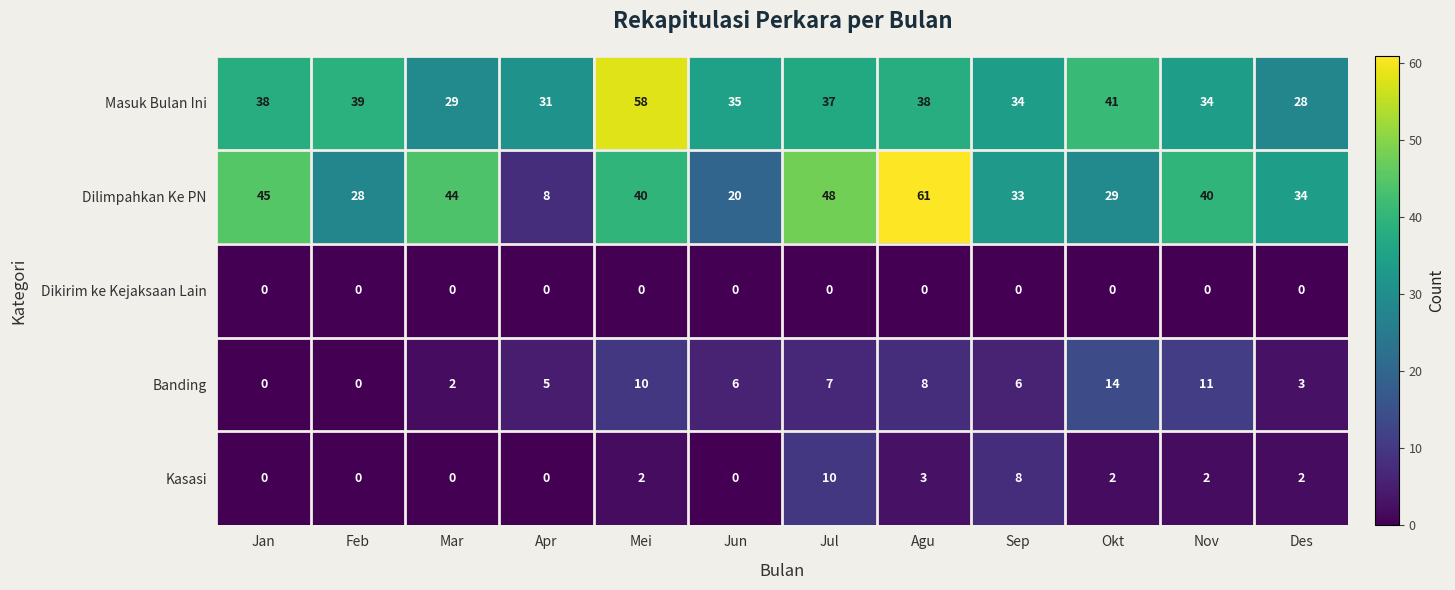

What is the difference between the maximum and minimum values in the Masuk Bulan Ini series?

30